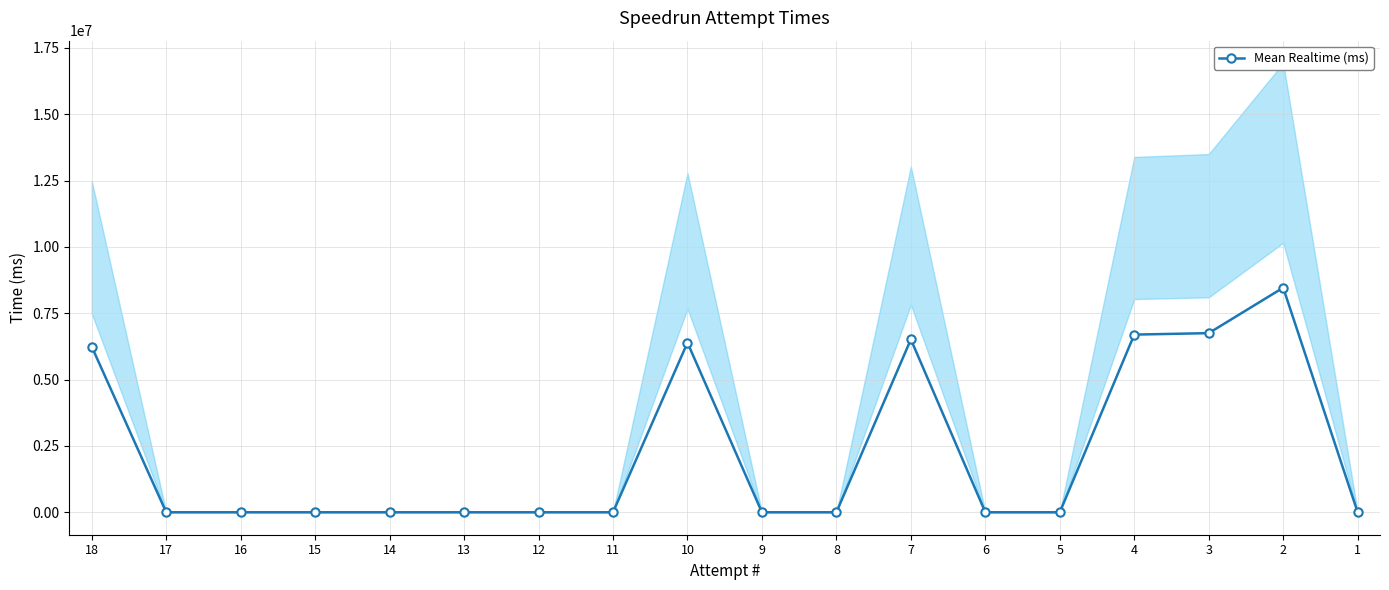

True or false: the data has more than 2 interior local peaks.

True